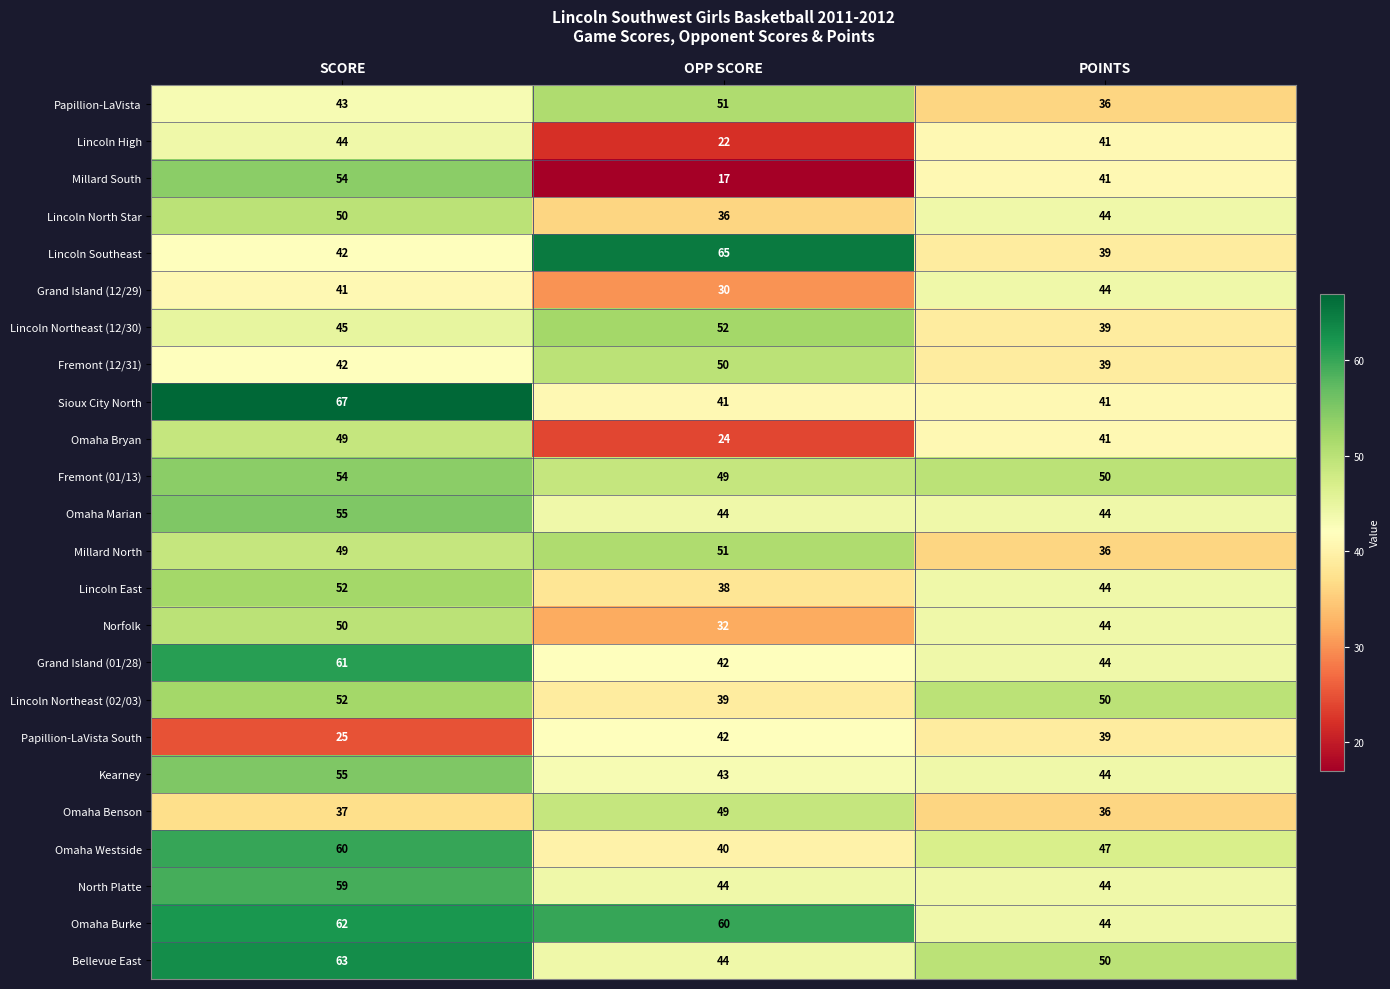

The Lincoln Southeast series shows 111 at OPP SCORE. True or false?

False